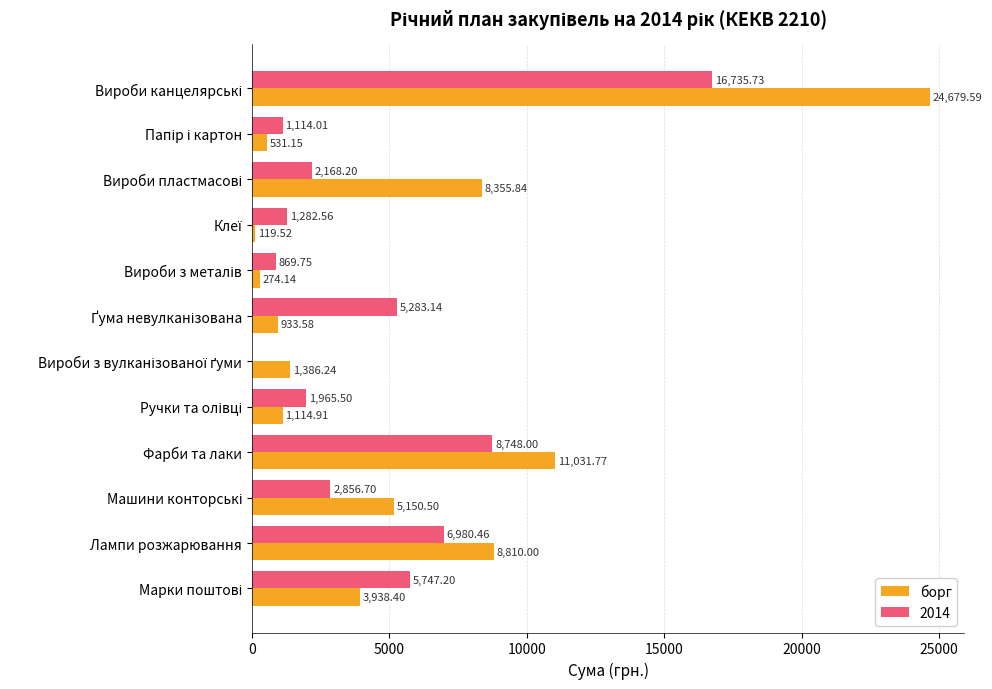

Which series has the largest total across all categories?

борг